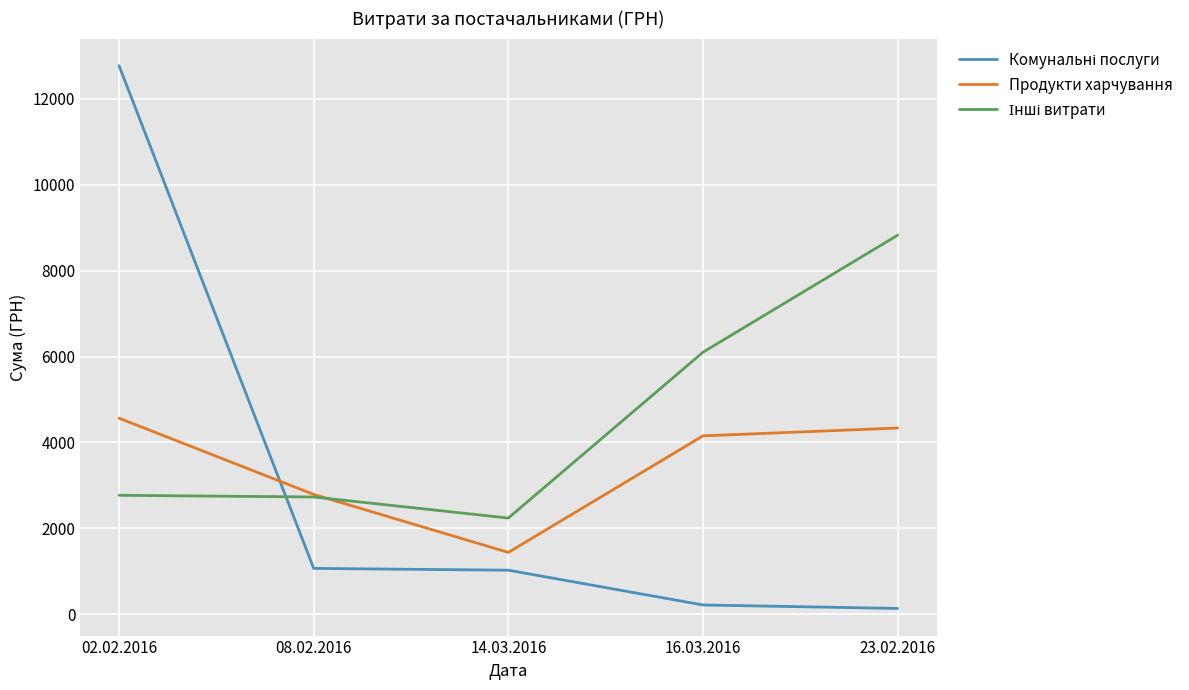

At which category does the chart reach its peak across all series?

02.02.2016